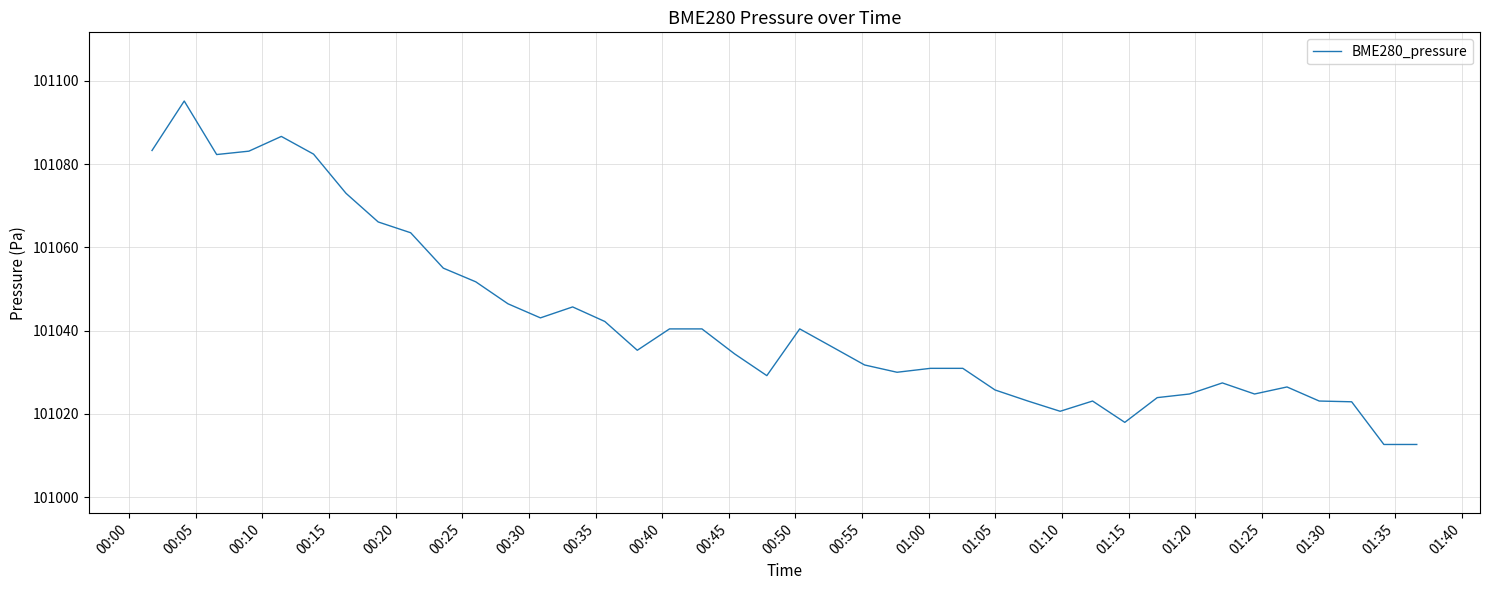

What is the minimum value shown in the chart?

101012.7